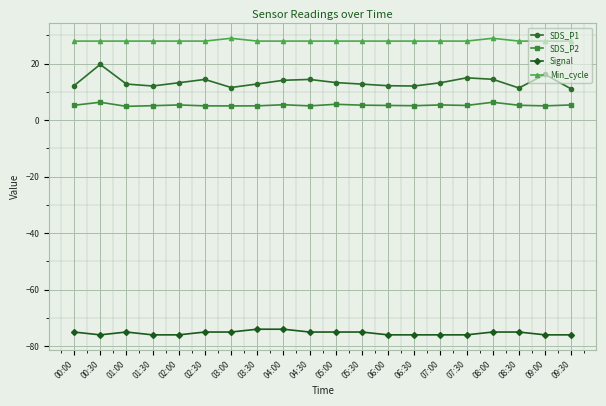

The Min_cycle series shows 49.2 at 09:00. True or false?

False